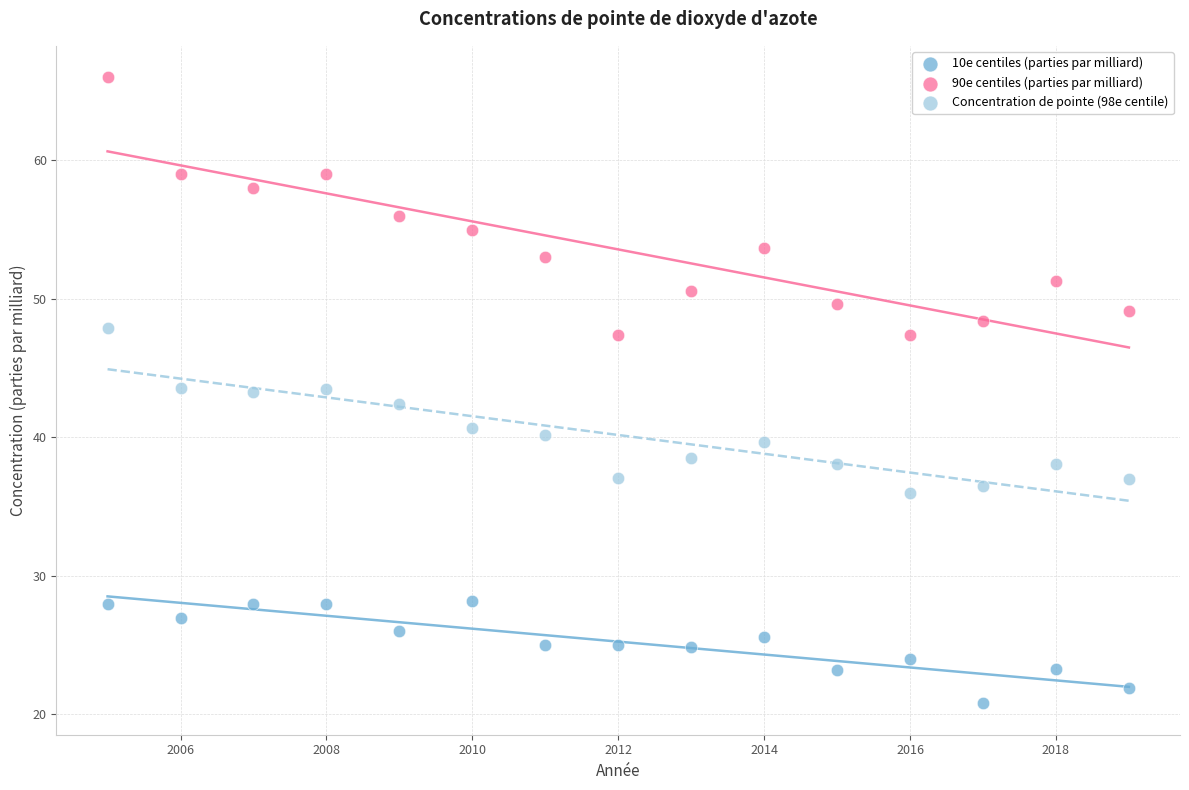

What are all the series names shown in the legend?

10e centiles (parties par milliard), 90e centiles (parties par milliard), Concentration de pointe (98e centile)